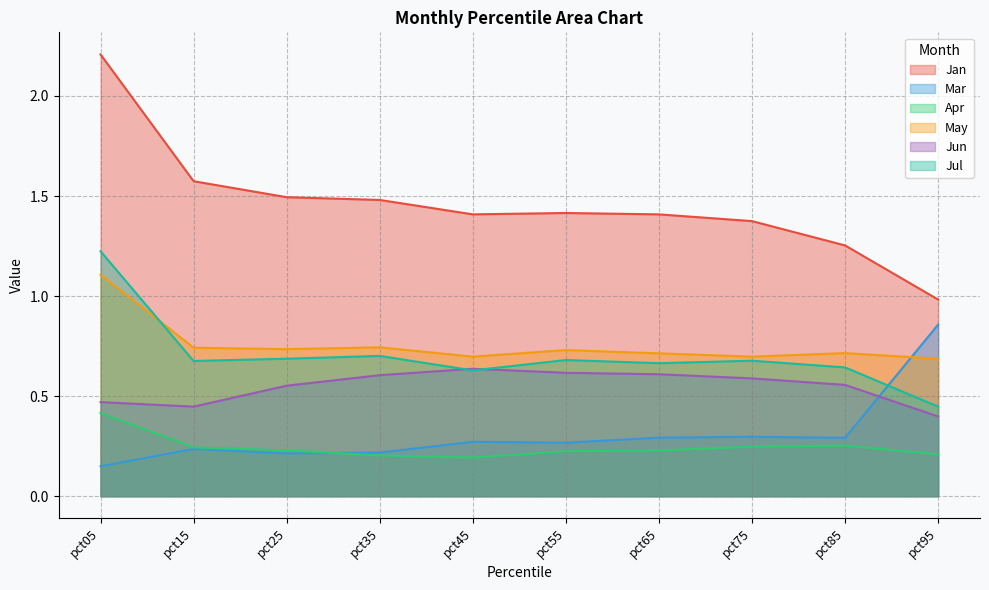

Reading left to right, extract all data points from this chart.

Jan: 2.2	1.6	1.5	1.5	1.4	1.4	1.4	1.4	1.3	1.0
Mar: 0.1	0.2	0.2	0.2	0.3	0.3	0.3	0.3	0.3	0.9
Apr: 0.4	0.2	0.2	0.2	0.2	0.2	0.2	0.2	0.3	0.2
May: 1.1	0.7	0.7	0.7	0.7	0.7	0.7	0.7	0.7	0.7
Jun: 0.5	0.4	0.6	0.6	0.6	0.6	0.6	0.6	0.6	0.4
Jul: 1.2	0.7	0.7	0.7	0.6	0.7	0.7	0.7	0.6	0.4